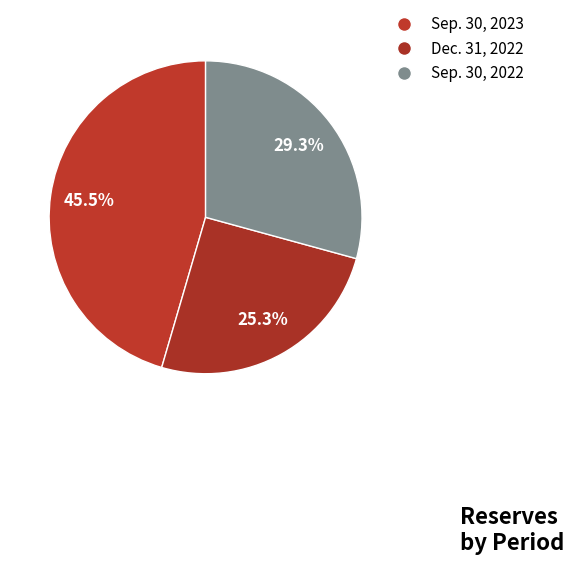

How many slices are in this pie chart?

3